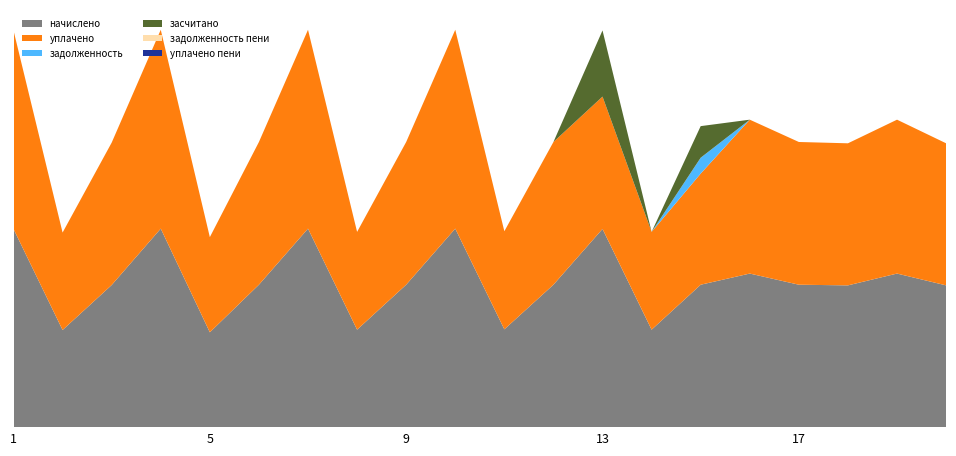

Reading left to right, extract all data points from this chart.

начислено: 7514.1	3688.7	5390.3	7526.5	3601.8	5402.7	7526.5	3701.2	5402.7	7526.5	3713.6	5402.7	7514.1	3701.2	5402.7	5825.0	5402.7	5377.9	5825.0	5377.9
уплачено: 7514.1	3688.7	5390.3	7526.5	3601.8	5402.7	7526.5	3701.2	5402.7	7526.5	3713.6	5402.7	5009.4	3701.2	4207.5	5825.0	5402.7	5377.9	5825.0	5377.9
задолженность: 0.0	0.0	0.0	0.0	0.0	0.0	0.0	0.0	0.0	0.0	0.0	0.0	0.0	0.0	600.2	0.0	0.0	0.0	0.0	0.0
засчитано: 0.0	0.0	0.0	0.0	0.0	0.0	0.0	0.0	0.0	0.0	0.0	0.0	2504.7	0.0	1195.2	0.0	0.0	0.0	0.0	0.0
задолженность пени: 0.0	0.0	0.0	0.0	0.0	0.0	0.0	0.0	0.0	0.0	0.0	0.0	0.0	0.0	0.0	0.0	0.0	0.0	0.0	0.0
уплачено пени: 0.0	0.0	0.0	0.0	0.0	0.0	0.0	0.0	0.0	0.0	0.0	0.0	0.0	0.0	0.0	0.0	0.0	0.0	0.0	0.0